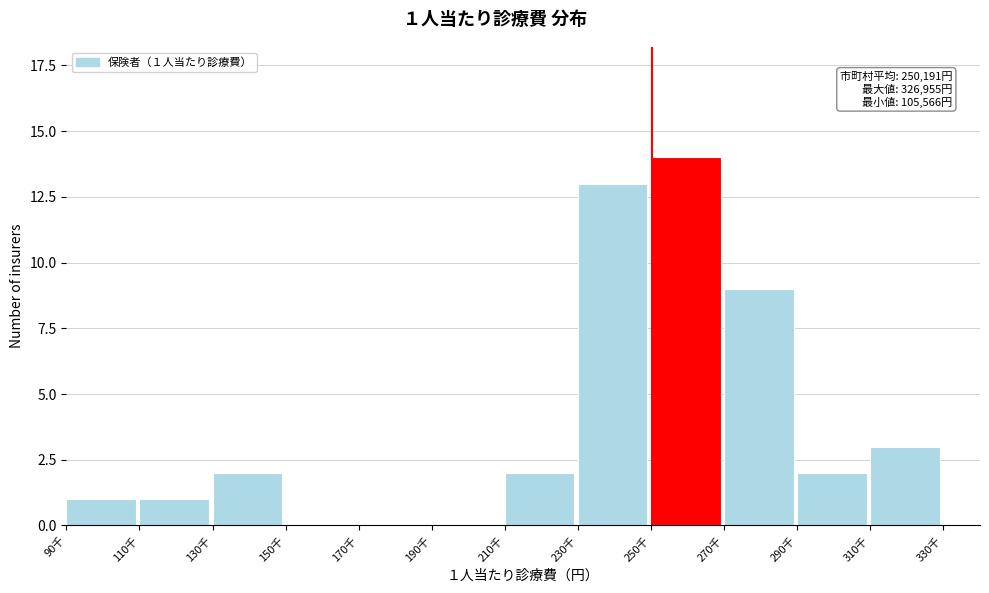

Reading right to left, what are all the values shown in this chart?

330千=0	310千=3	290千=2	270千=9	250千=14	230千=13	210千=2	190千=0	170千=0	150千=0	130千=2	110千=1	90千=1